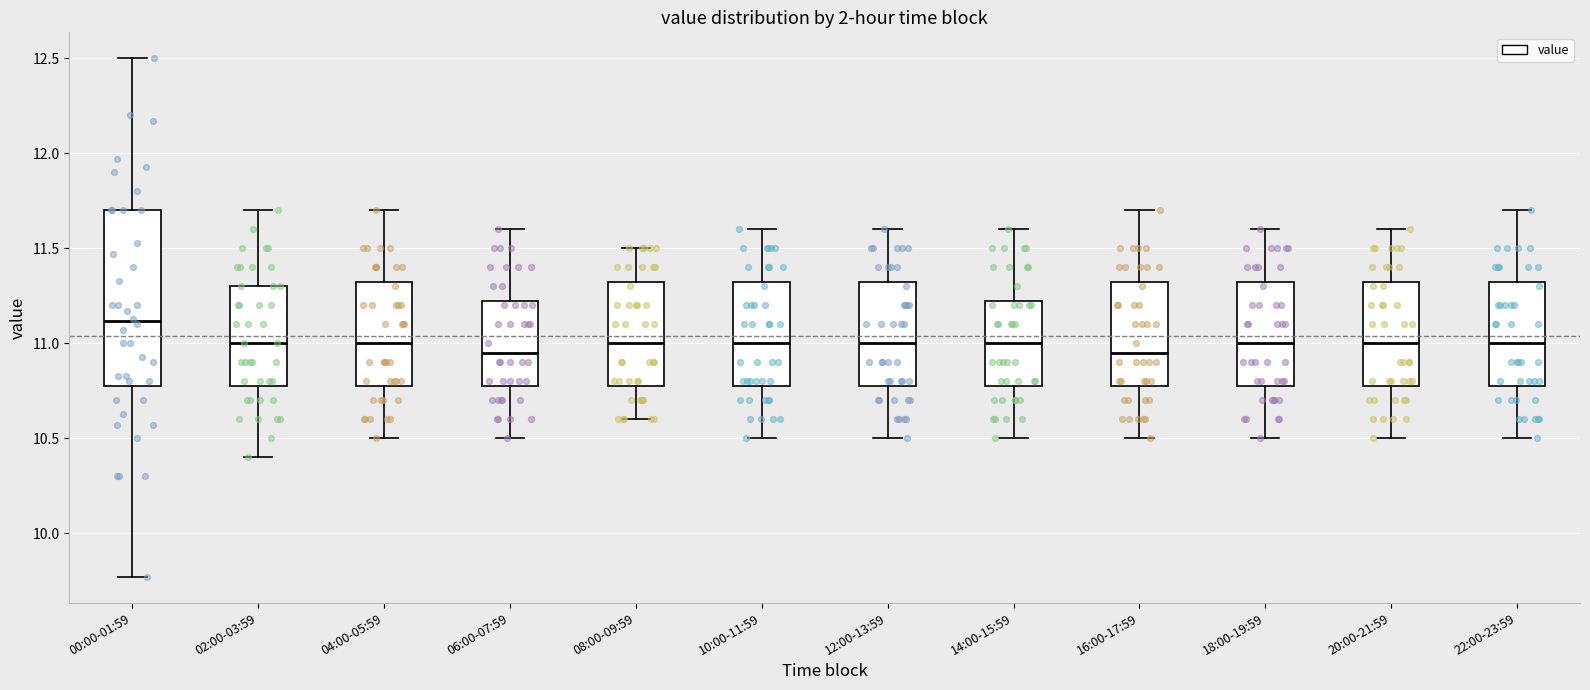

Comparing the boxes themselves (not the whiskers), which one is the tallest?

00:00-01:59